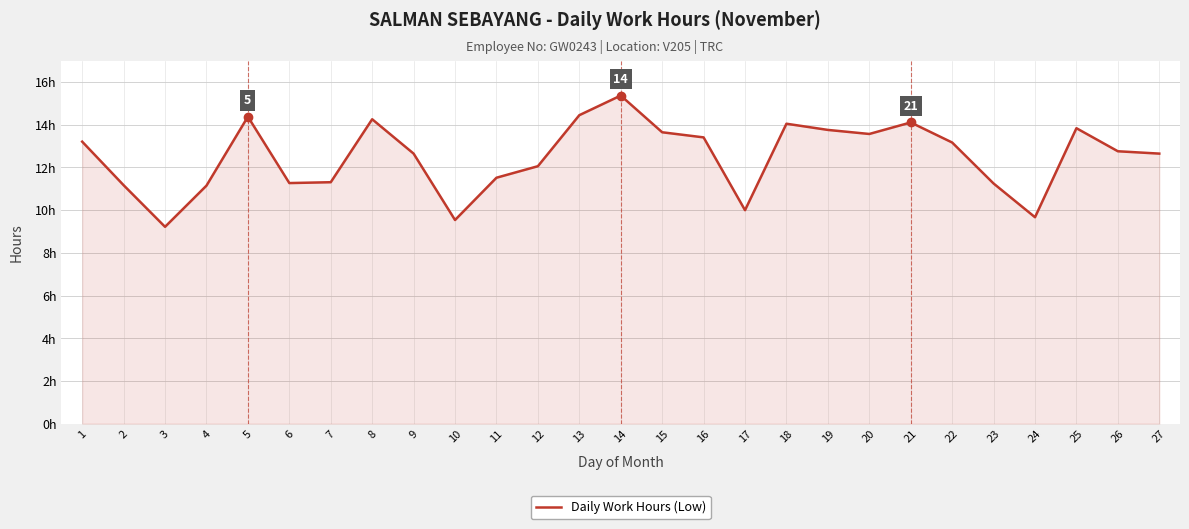

At which category does the chart reach its minimum across all series?

3